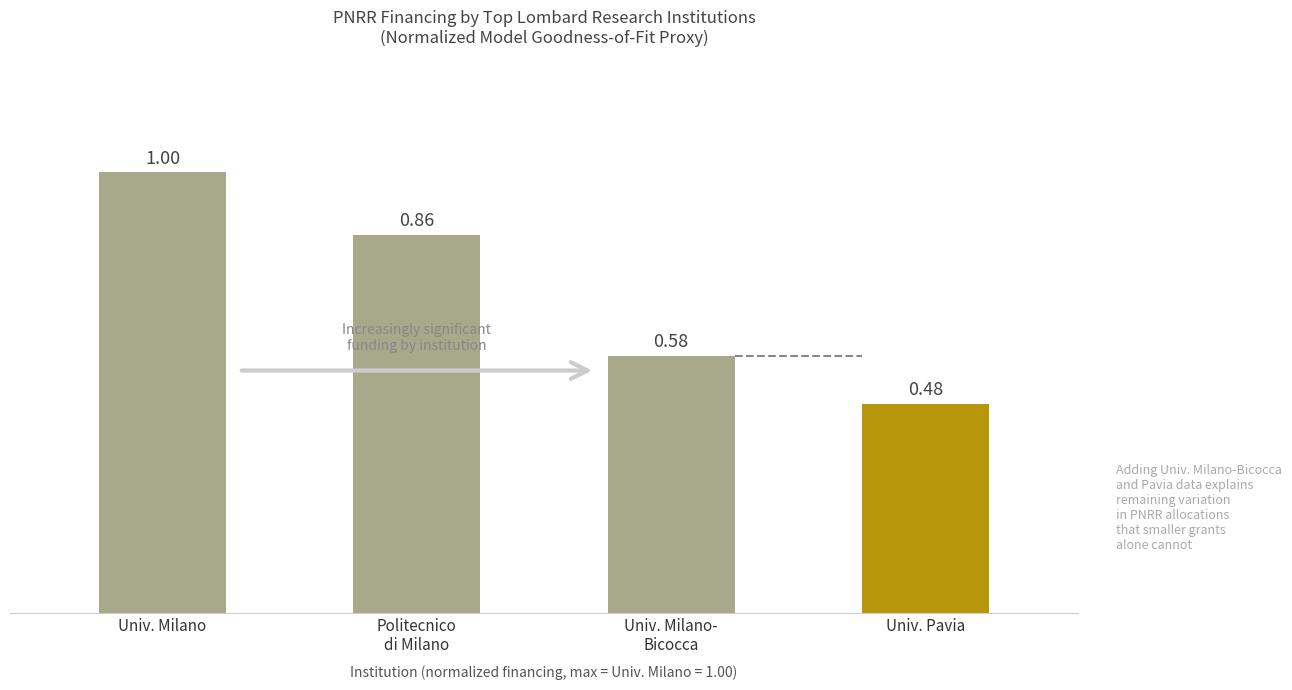

What is the maximum value shown in the chart?

1.0